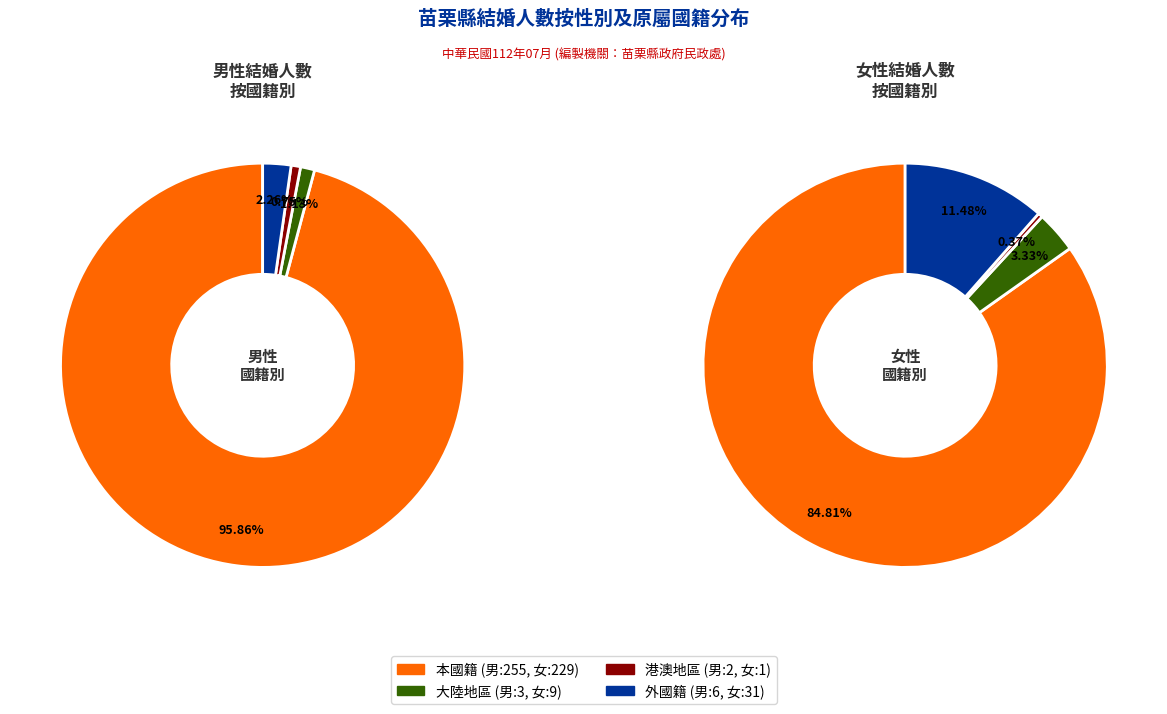

Is there a majority slice in this chart?

Yes